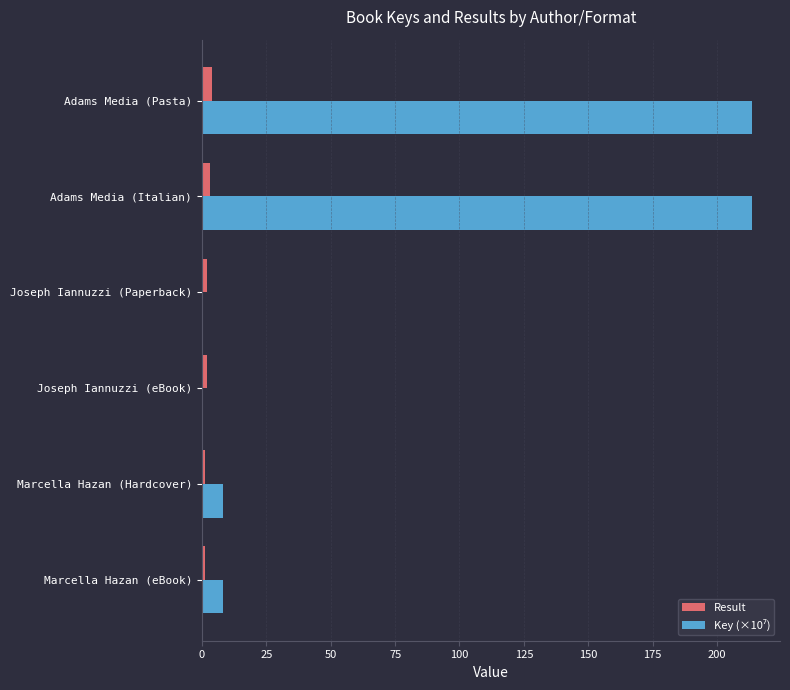

What is the maximum value shown in the chart?

213.8